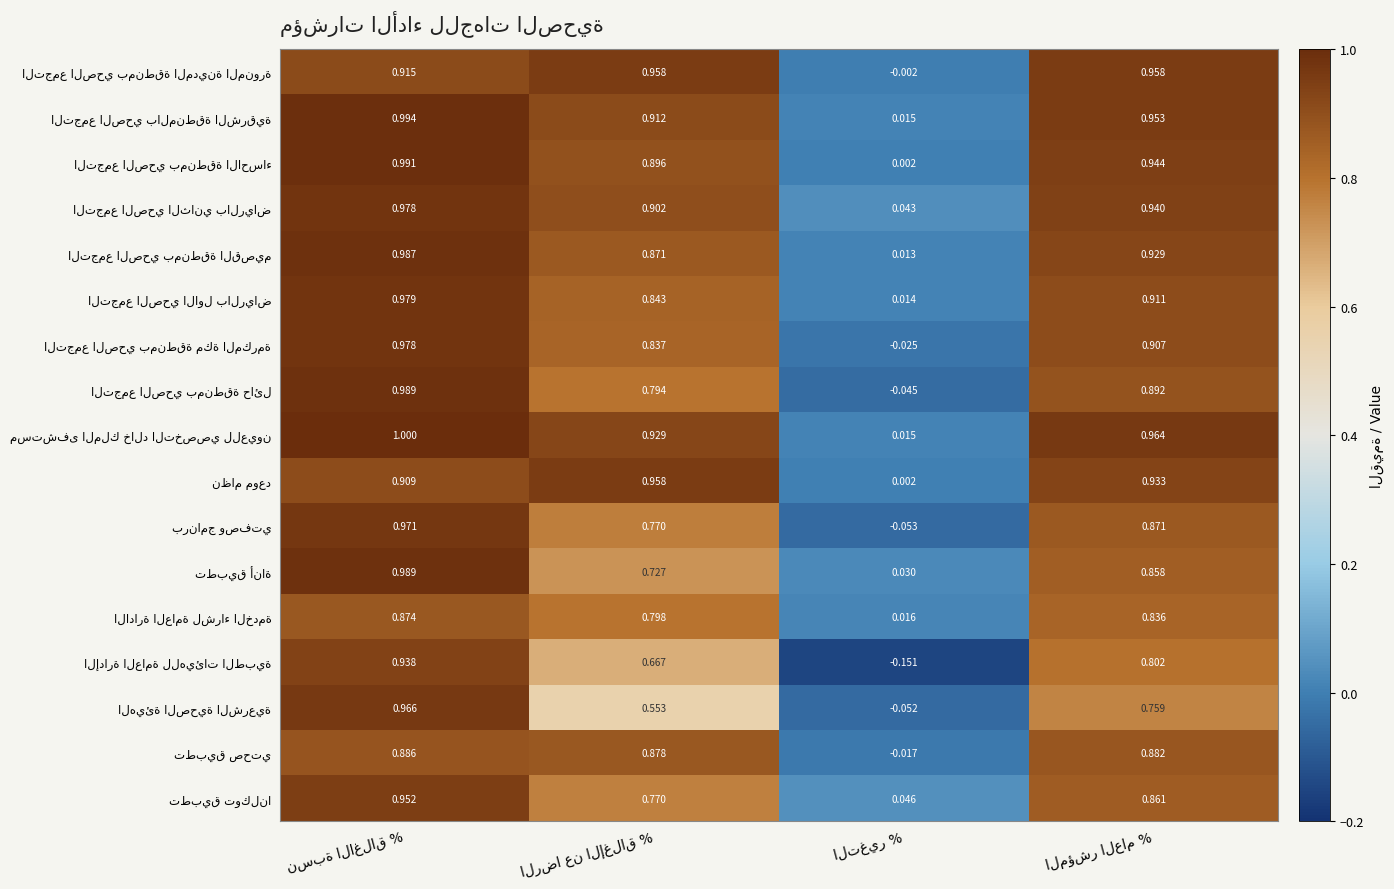

How many categories are shown in the chart?

4